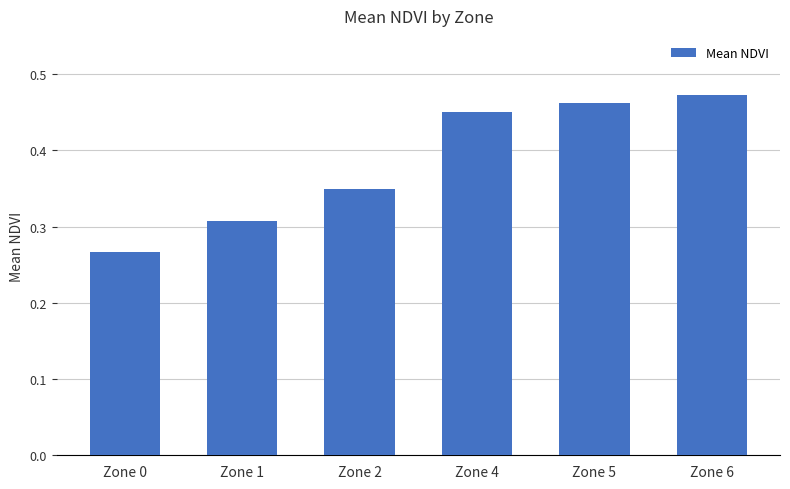

What is the average value?

0.4